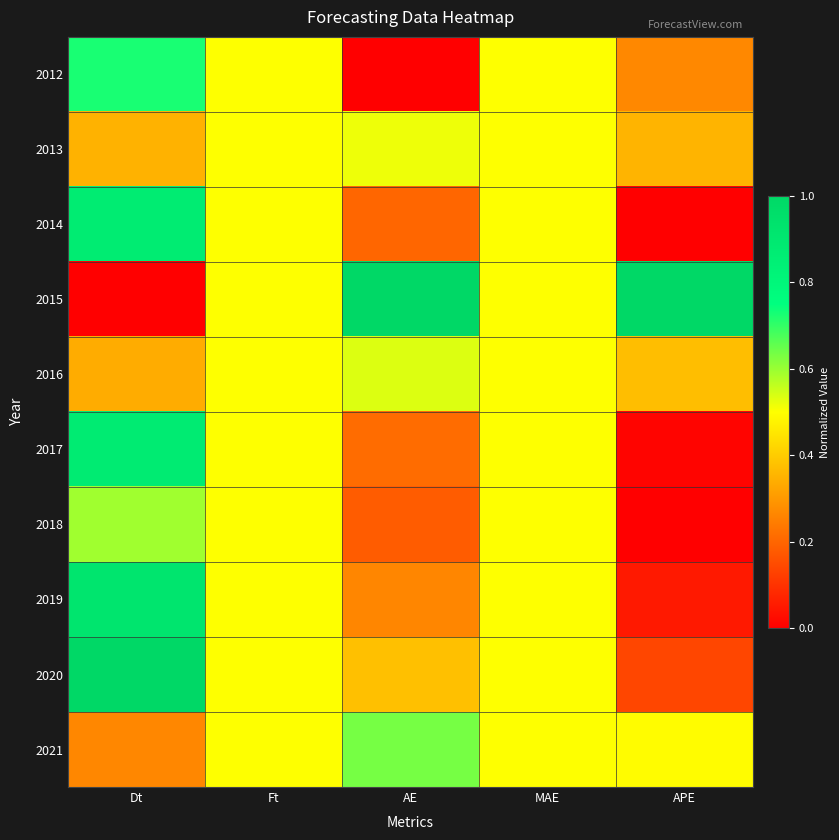

At how many categories does at least one series exceed 0?

5